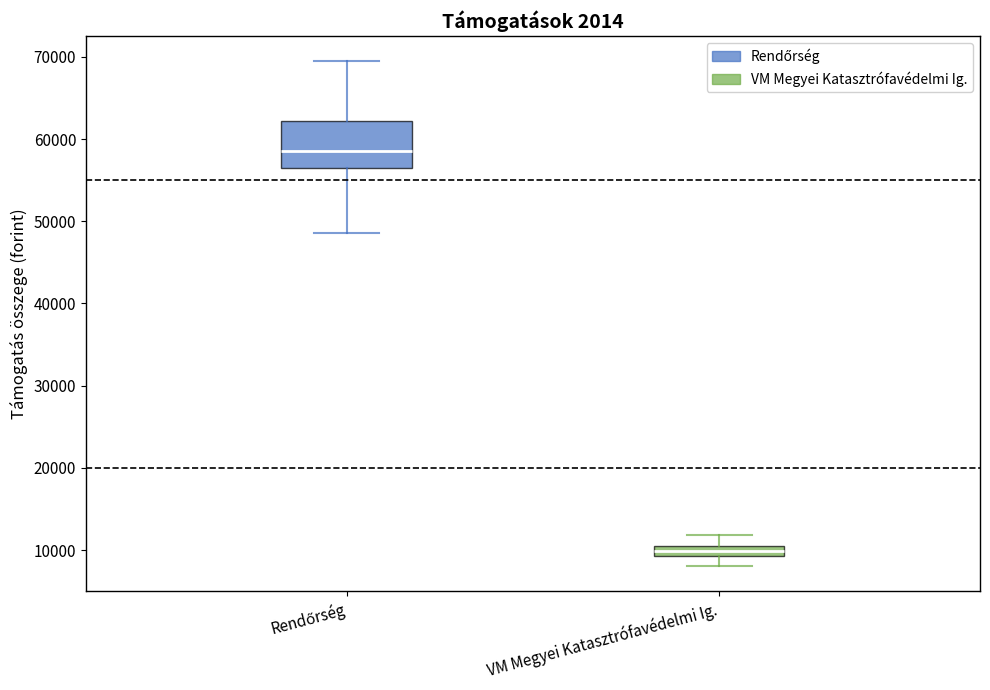

Comparing the boxes themselves (not the whiskers), which one is the tallest?

Rendőrség